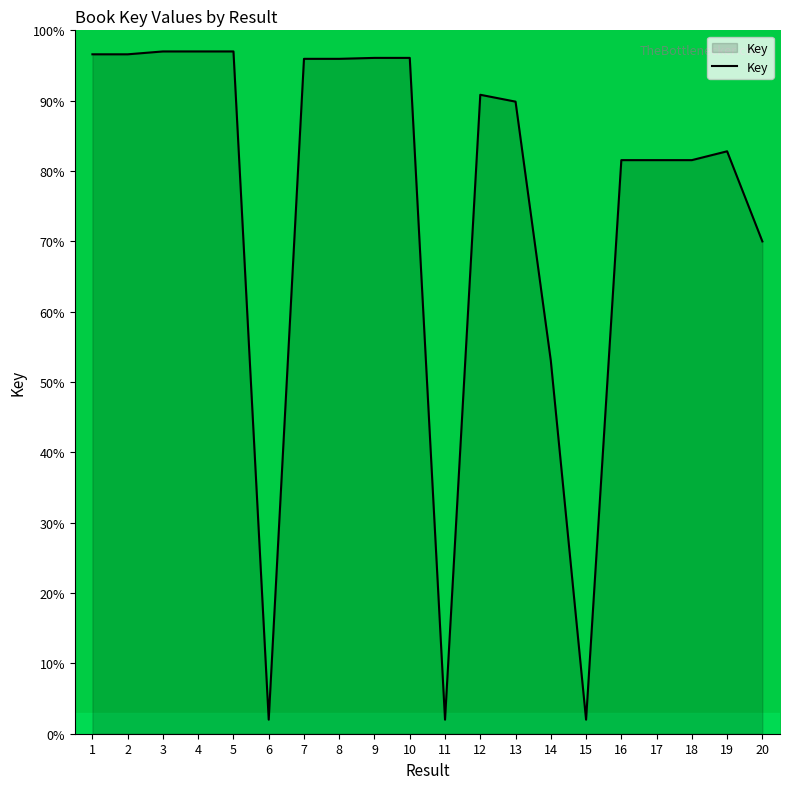

What is the difference between the second highest and second lowest values?

95.0